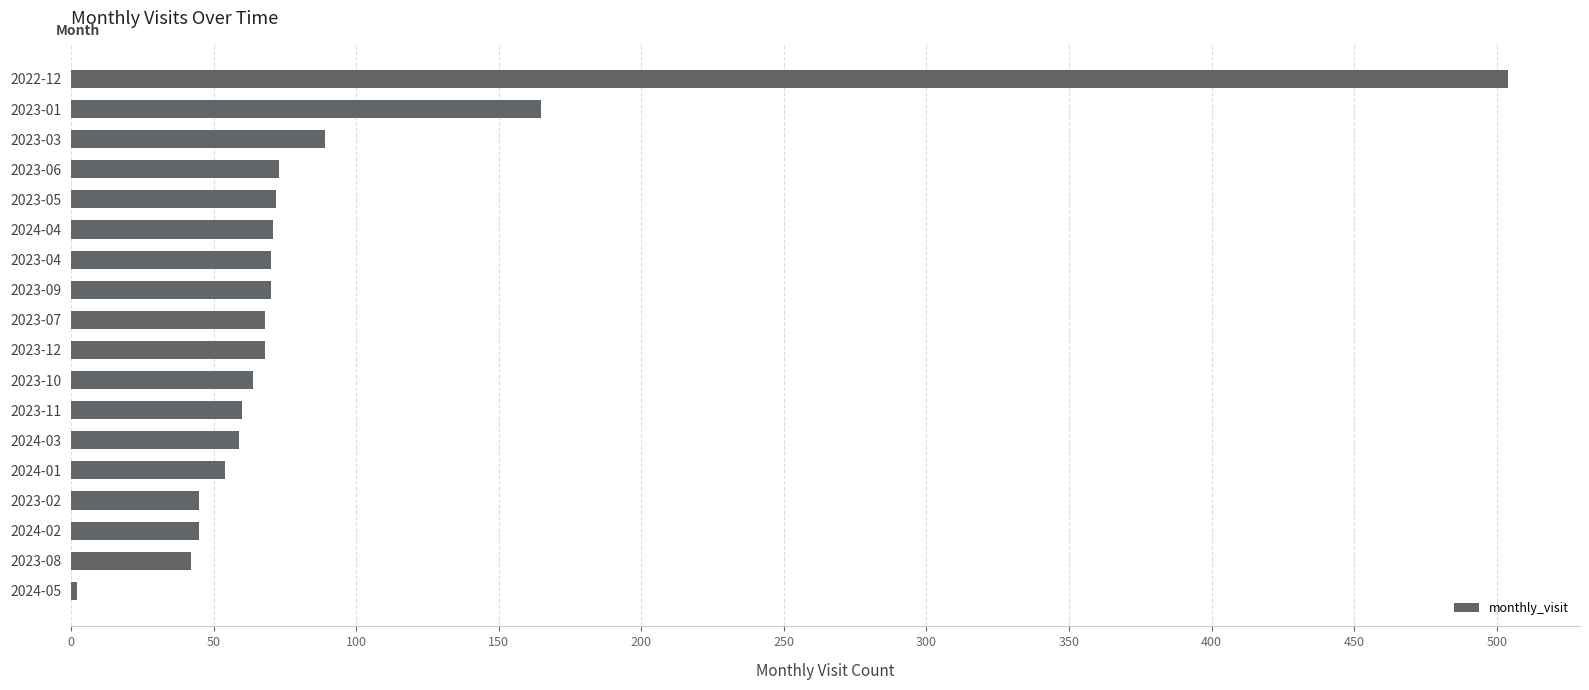

Where is the data nearest to the value 253?

2023-01